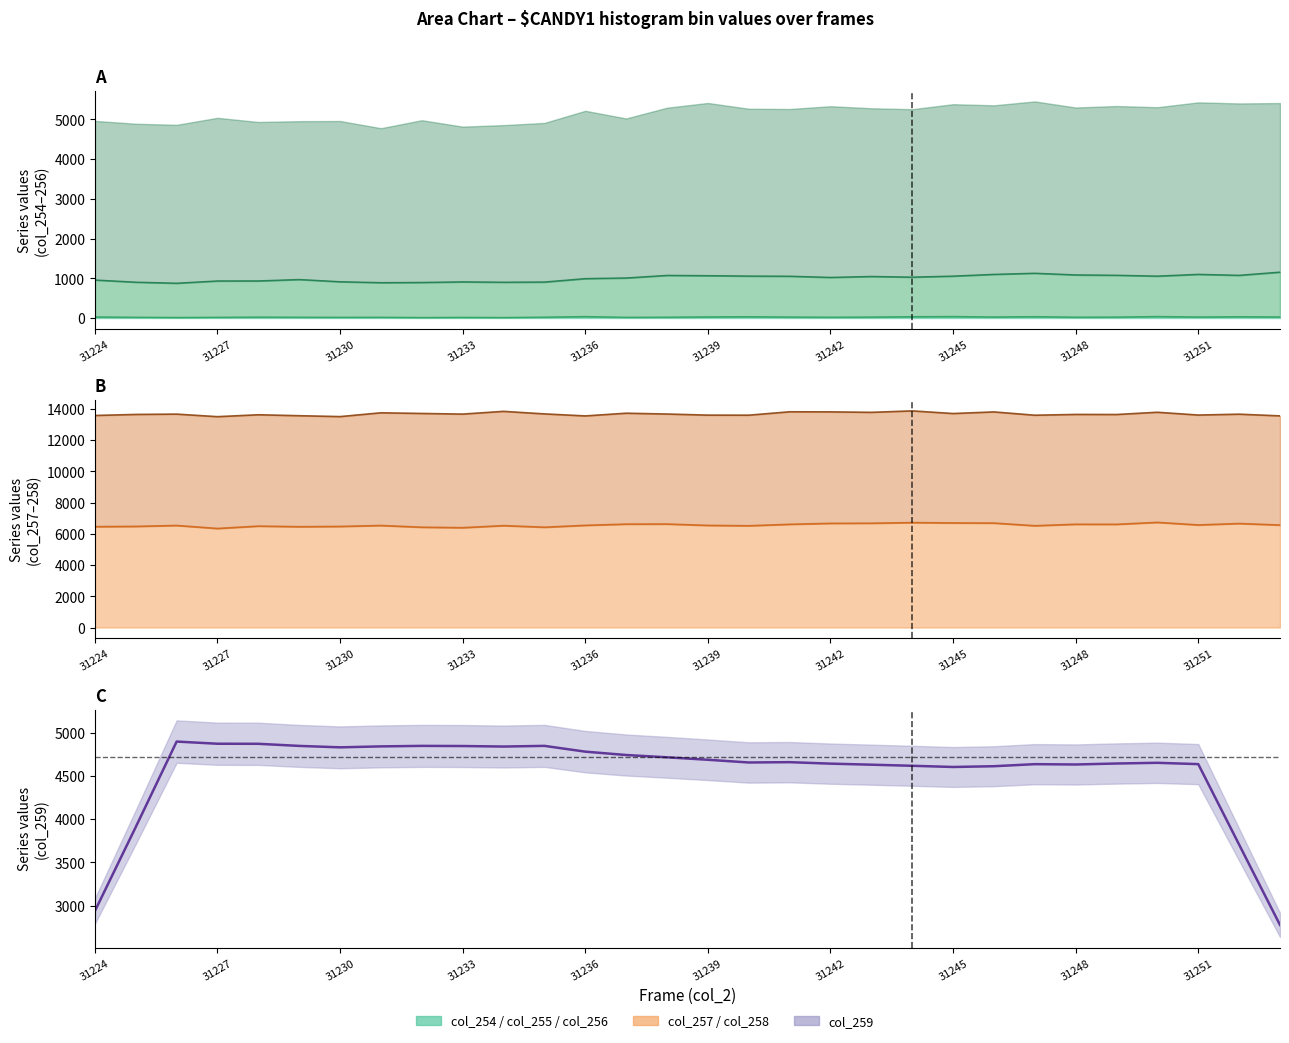

What position from the right is 26?

4